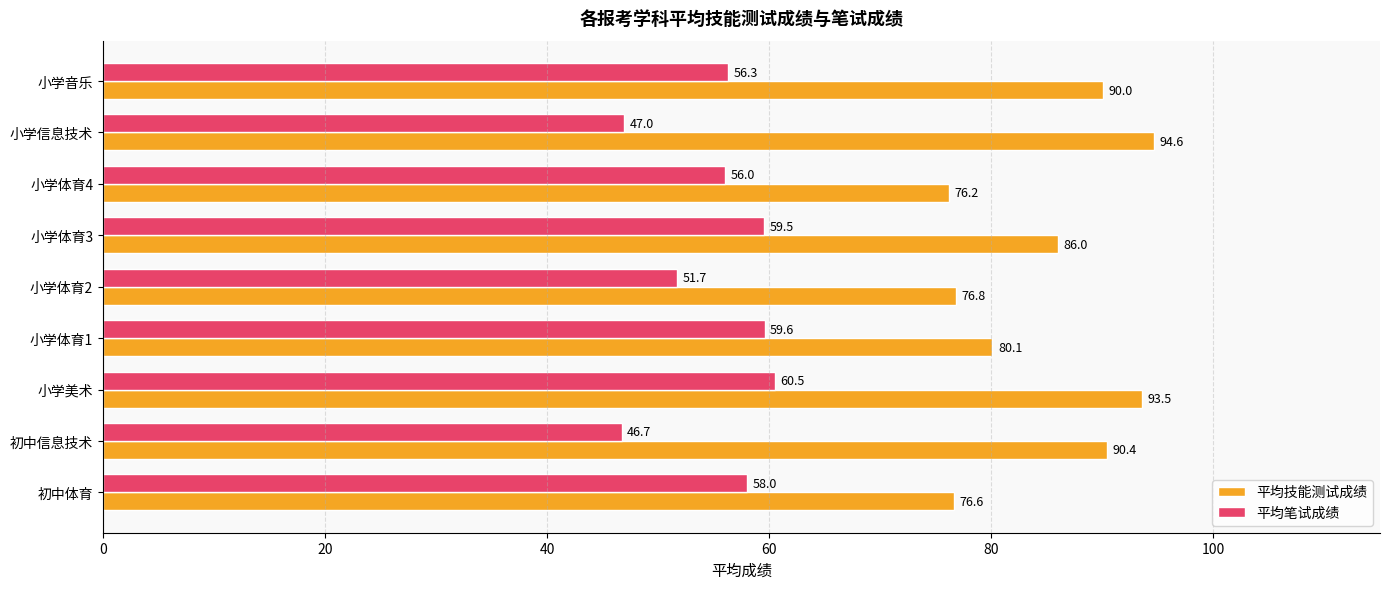

How many distinct data groups are displayed?

2